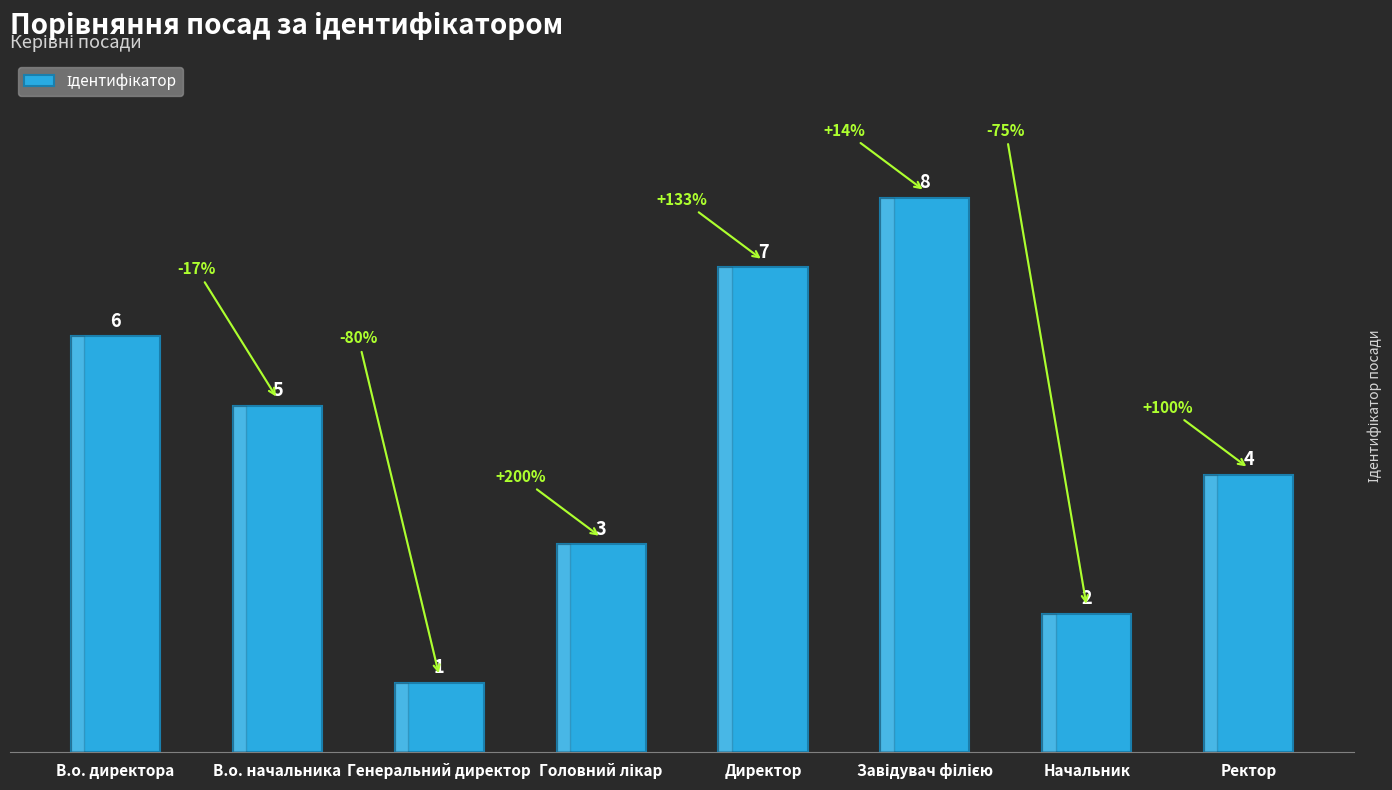

Which label corresponds to the smallest value in the chart?

Генеральний директор